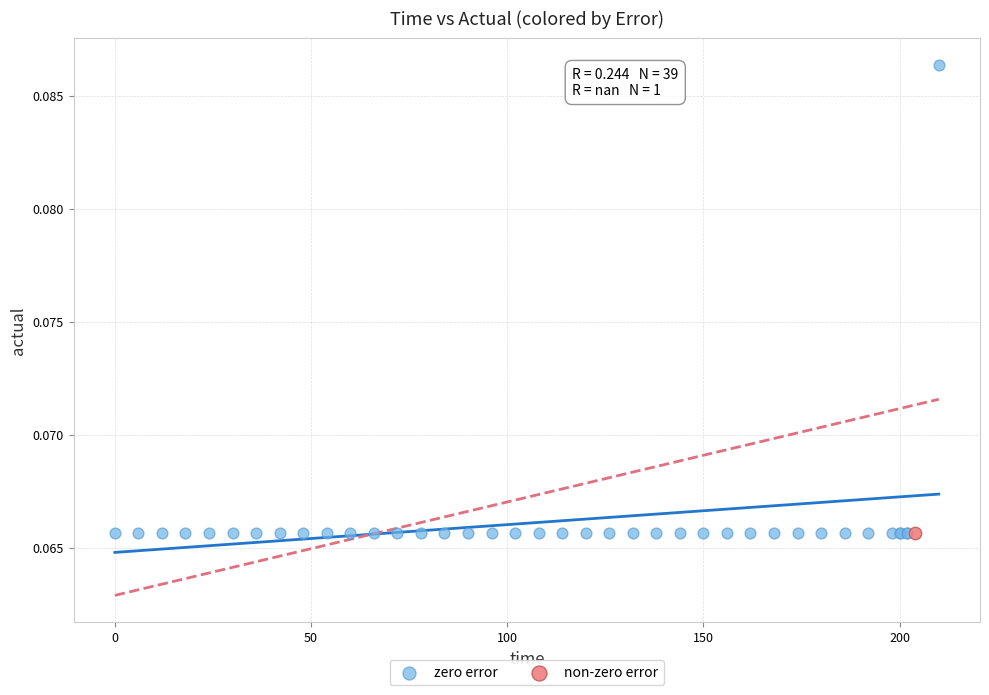

What are all the series names shown in the legend?

zero error, non-zero error